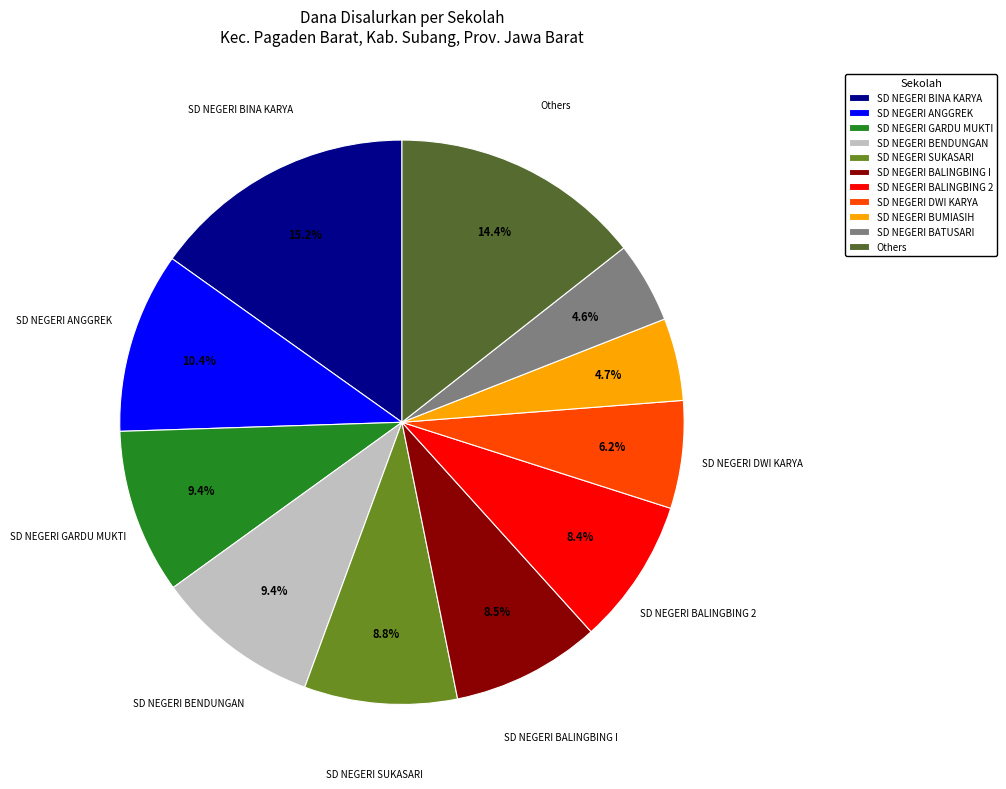

Is there a majority slice in this chart?

No